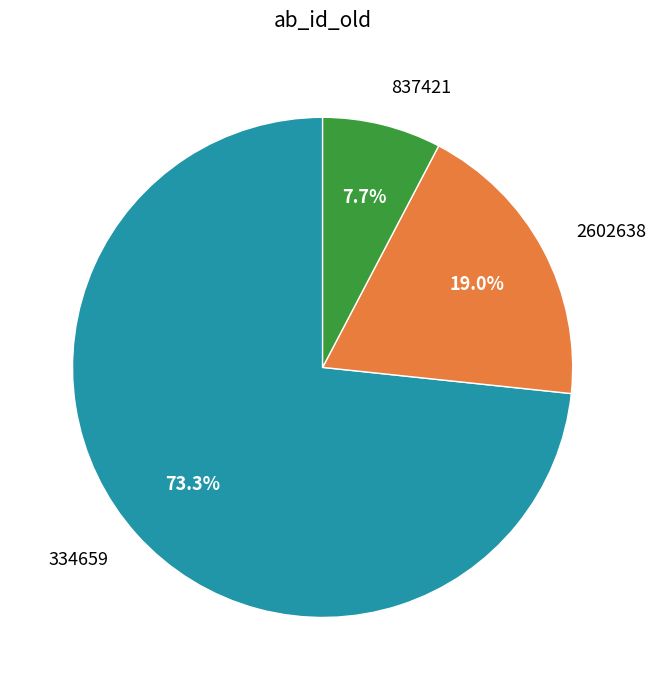

Is it true that 2602638 is 28% of the pie?

False